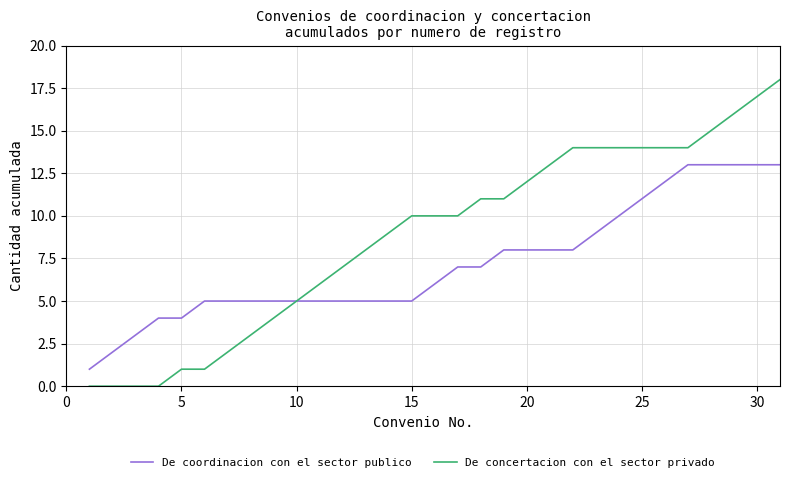

Which series has the largest total across all categories?

De concertacion con el sector privado